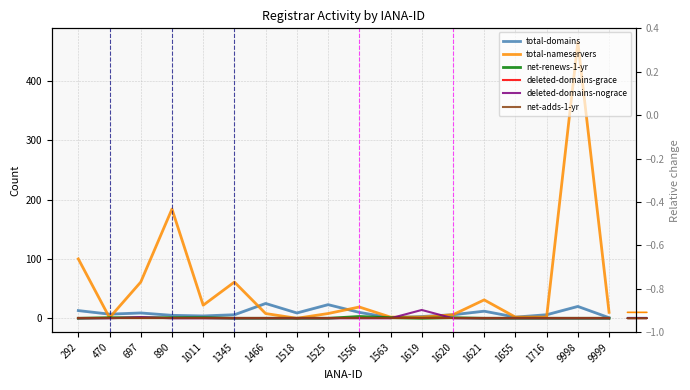

How many times do total-domains and total-nameservers cross each other?

6